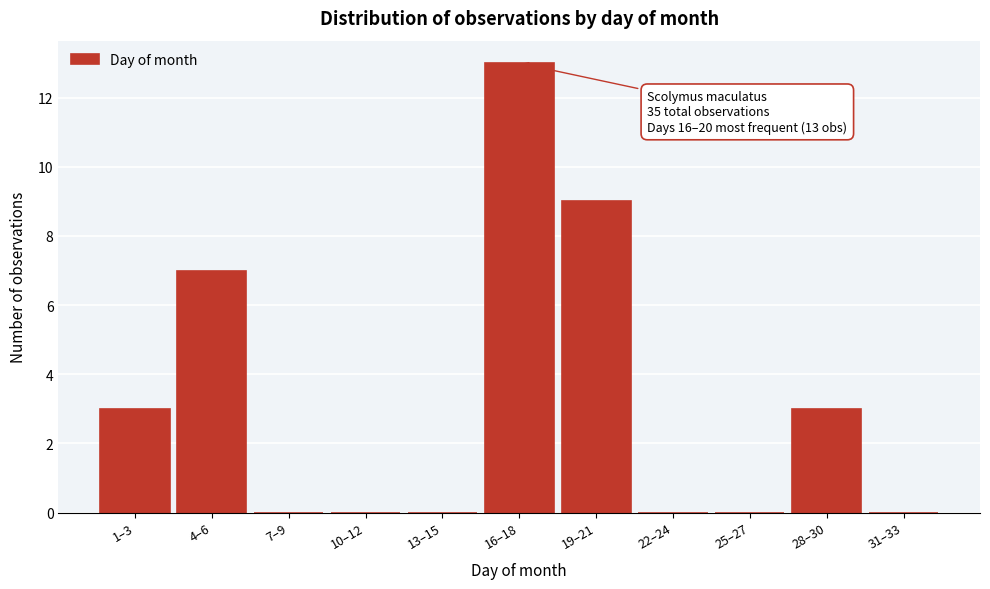

Reading left to right, what are all the values shown in this chart?

1–3=3	4–6=7	7–9=0	10–12=0	13–15=0	16–18=13	19–21=9	22–24=0	25–27=0	28–30=3	31–33=0